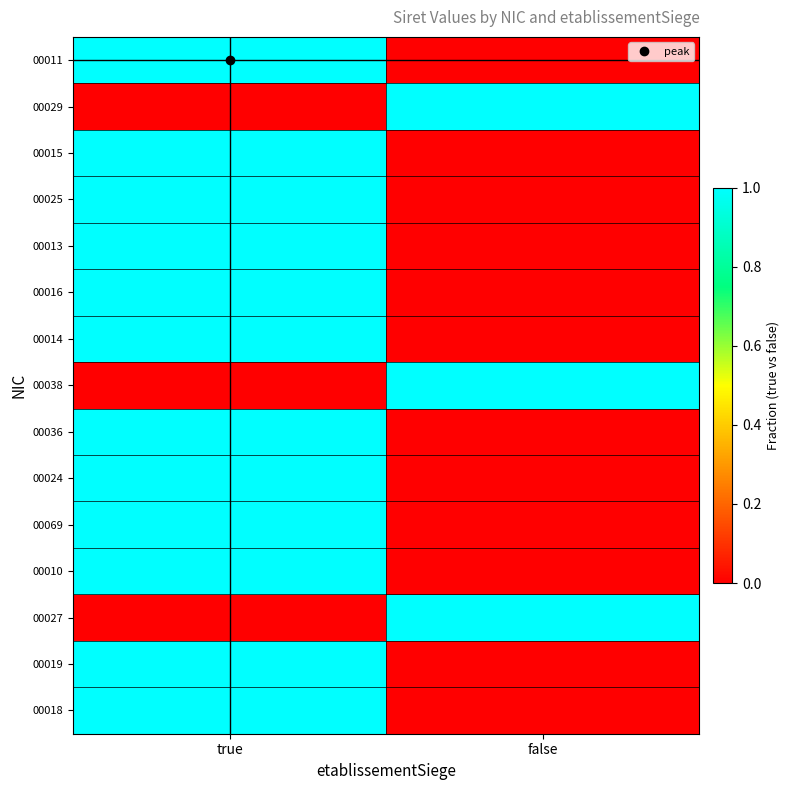

What is the total value across all series at true?

12